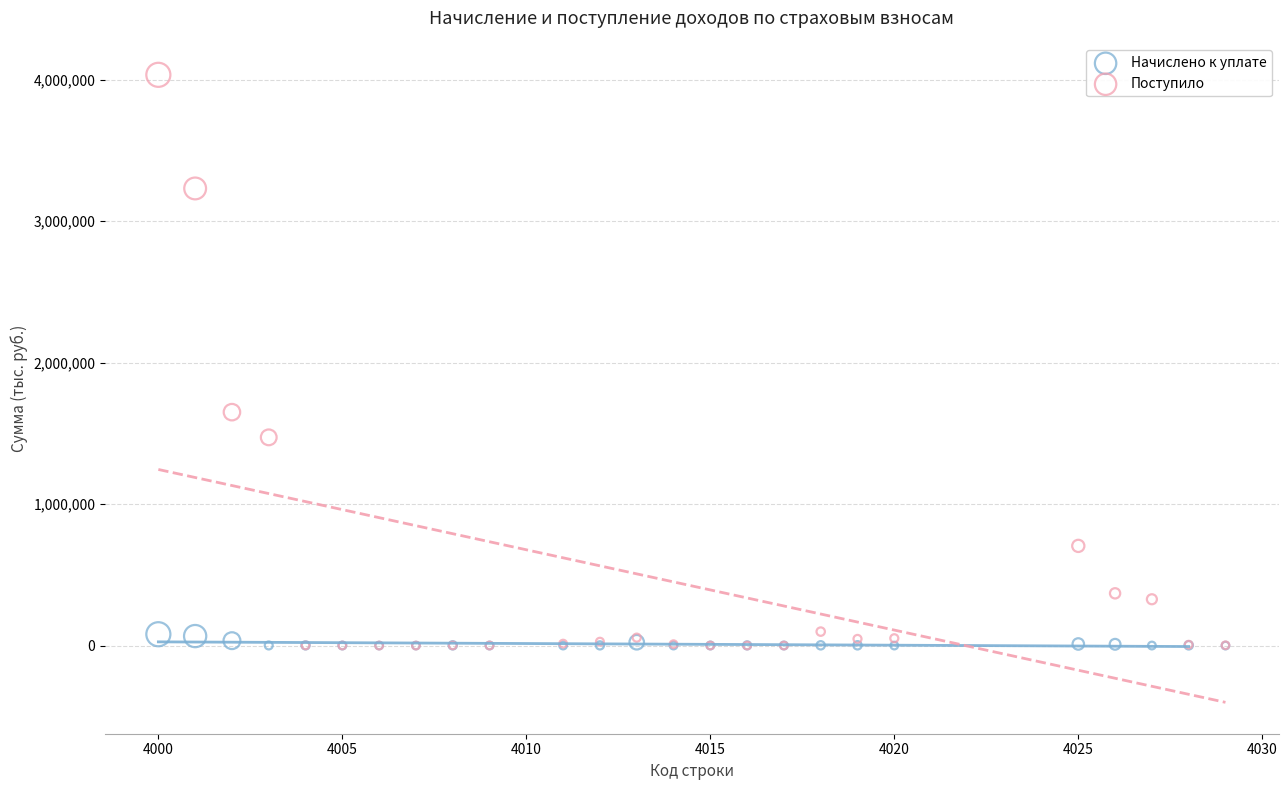

What are all the series names shown in the legend?

Начислено к уплате, Поступило